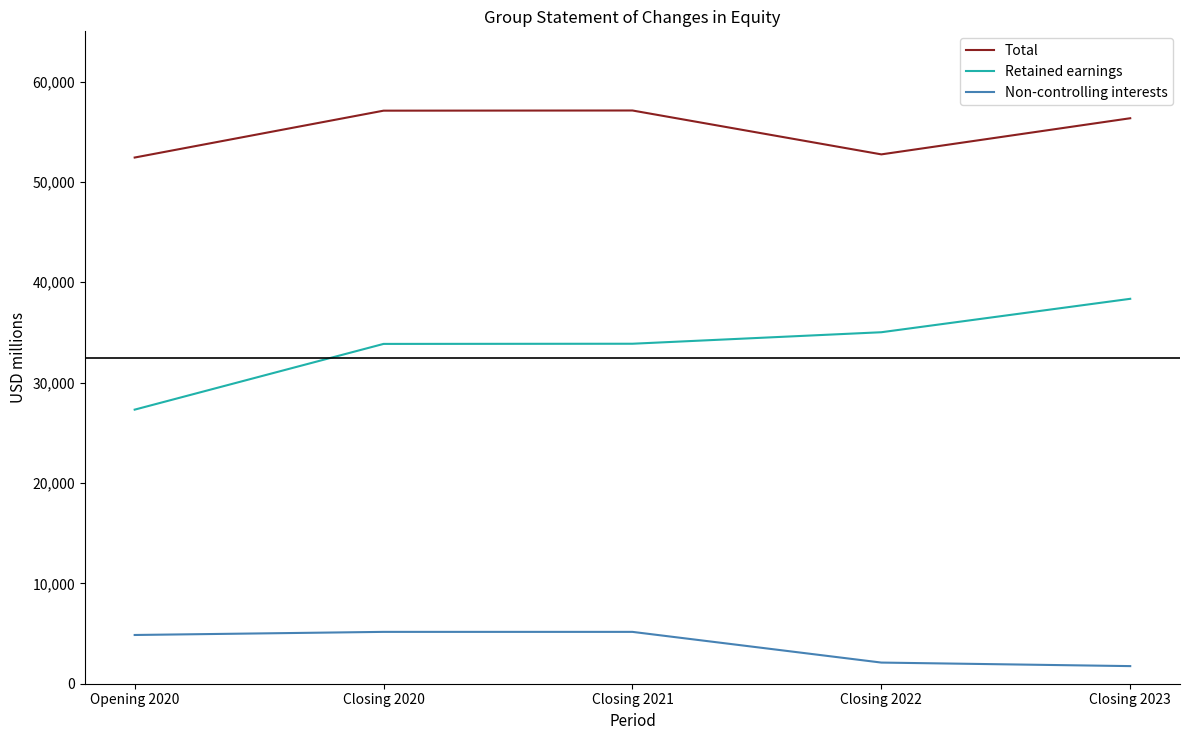

At how many categories does at least one series exceed 46152?

5